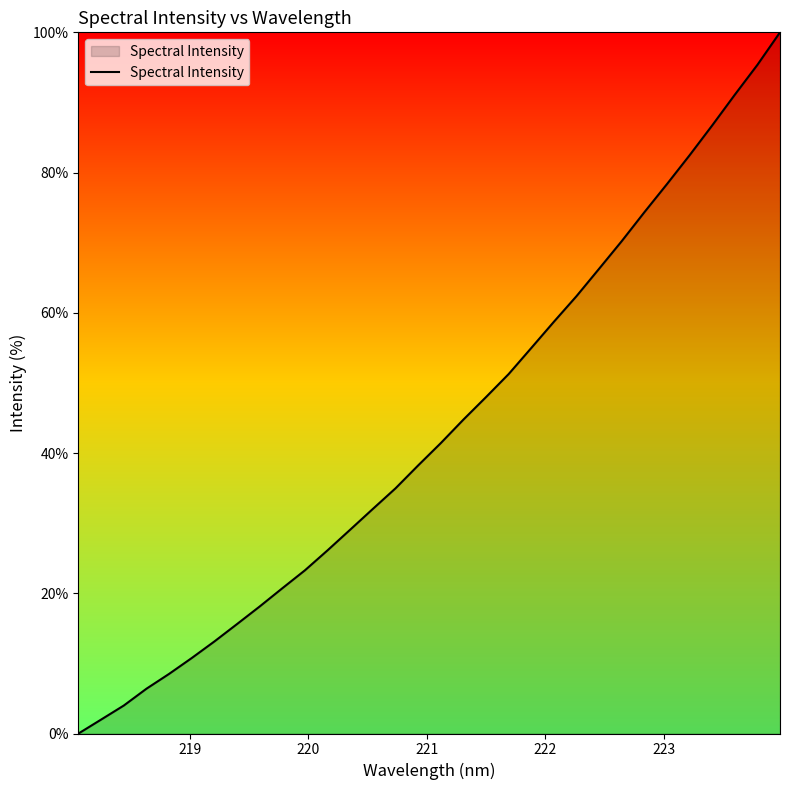

What is the greatest value displayed?

100.0